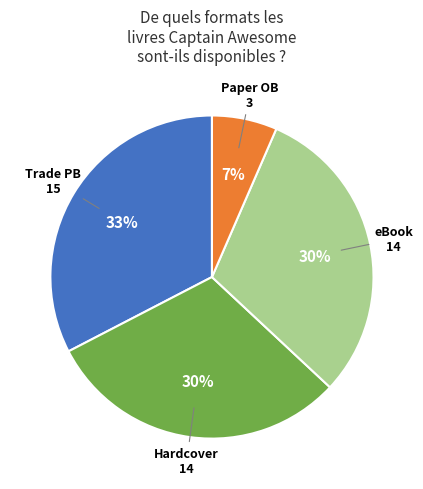

To the nearest percent, what is the difference between the largest and smallest slice percentages?

26%